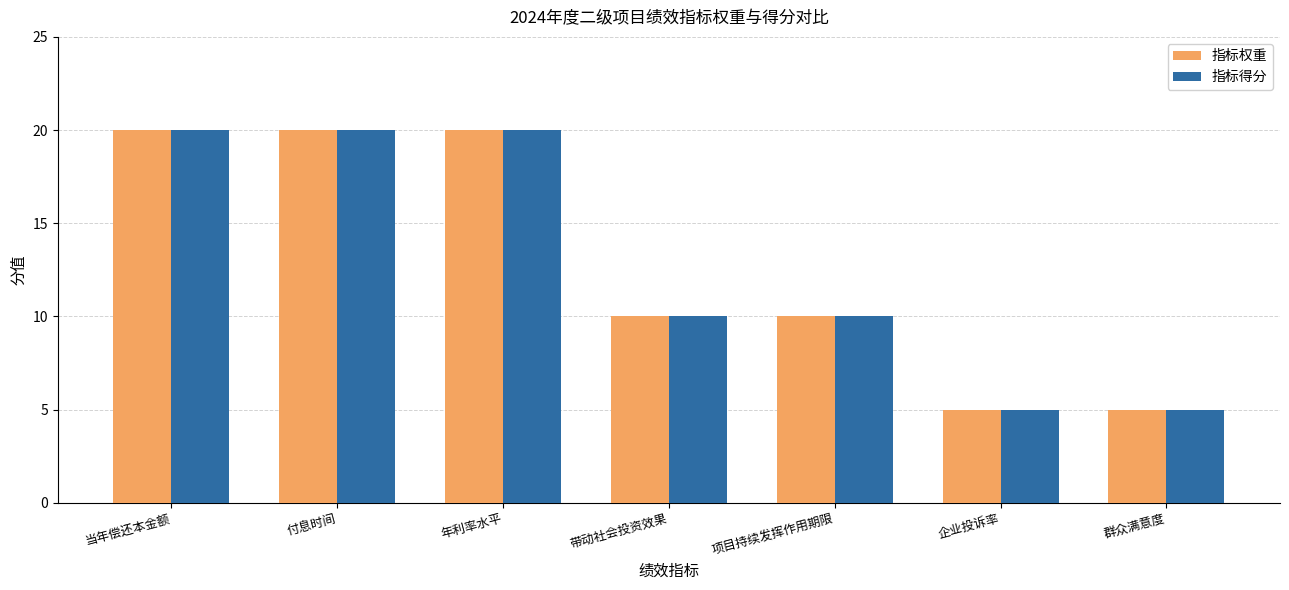

What is the label of the 7th bar from the left?

群众满意度